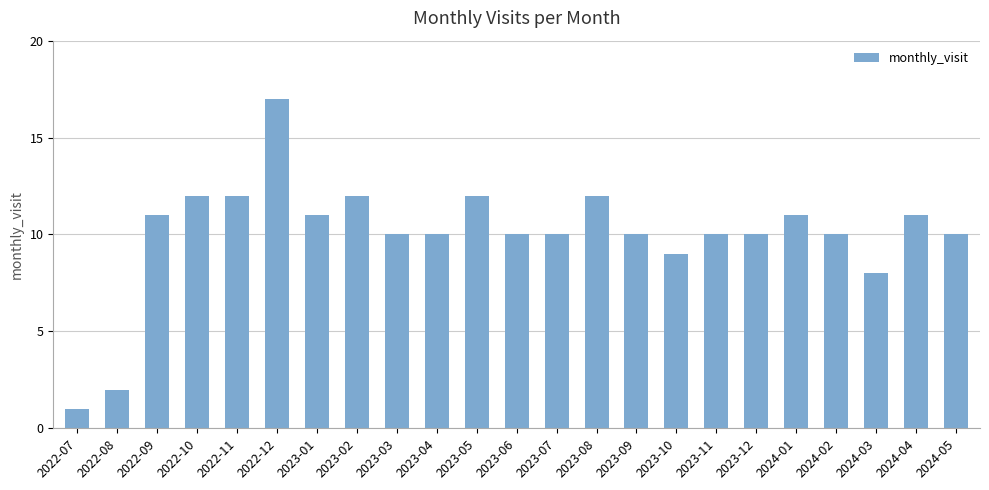

What position from the left is 2023-03?

9